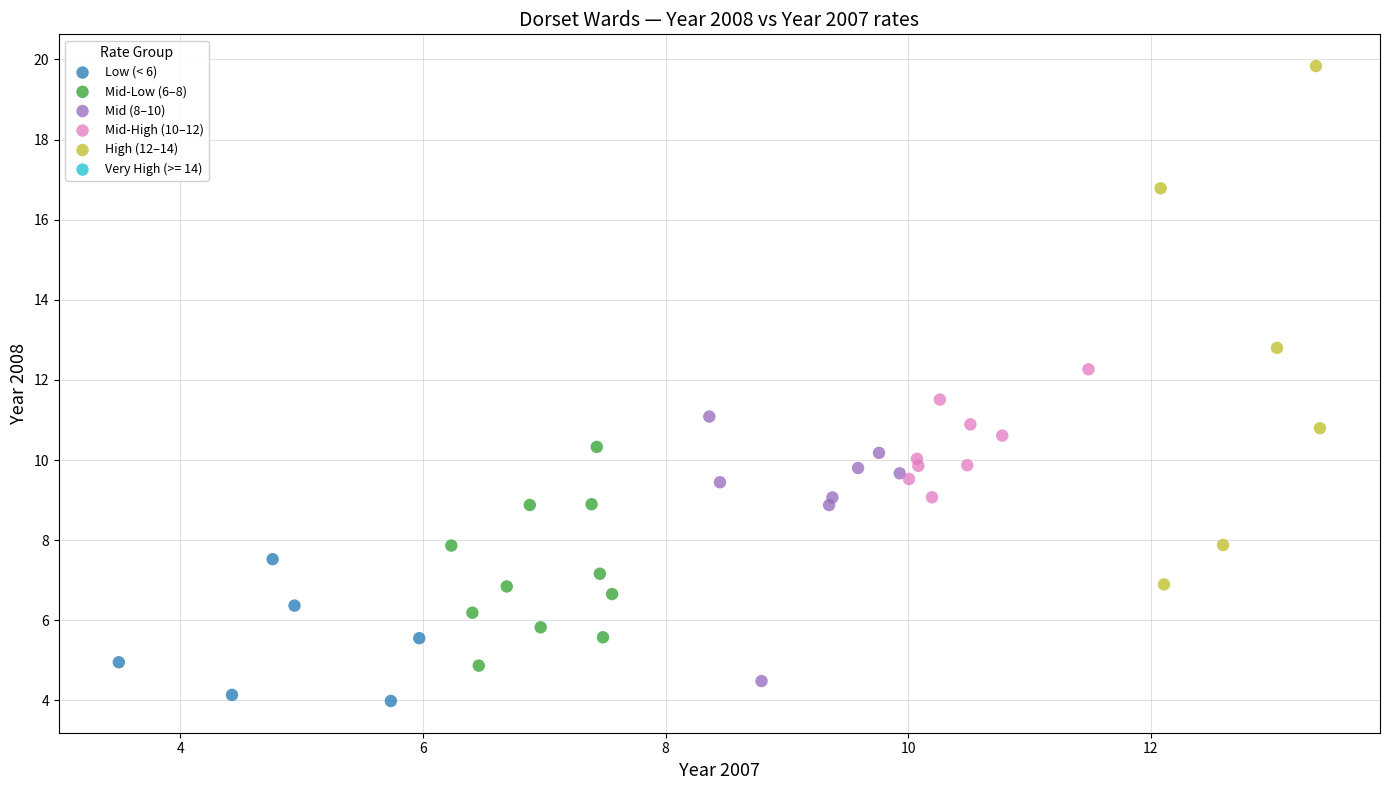

Which series reaches the maximum Y coordinate?

High (12–14)